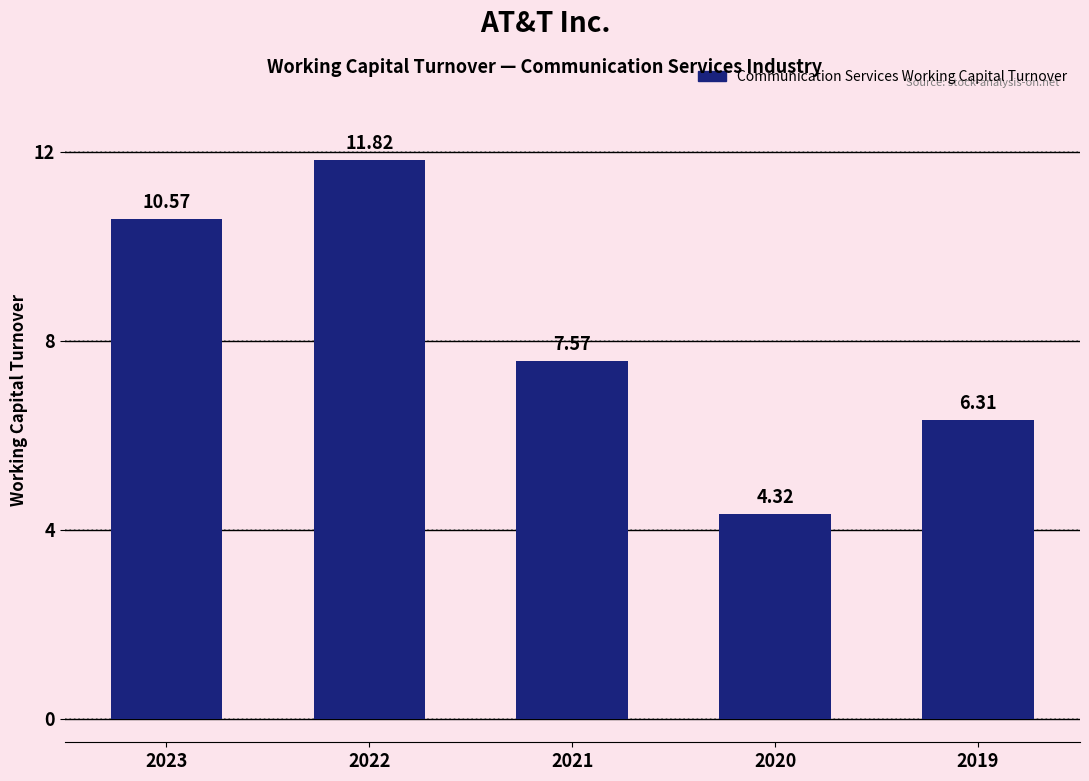

Which has a higher value, 2020 or 2022?

2022